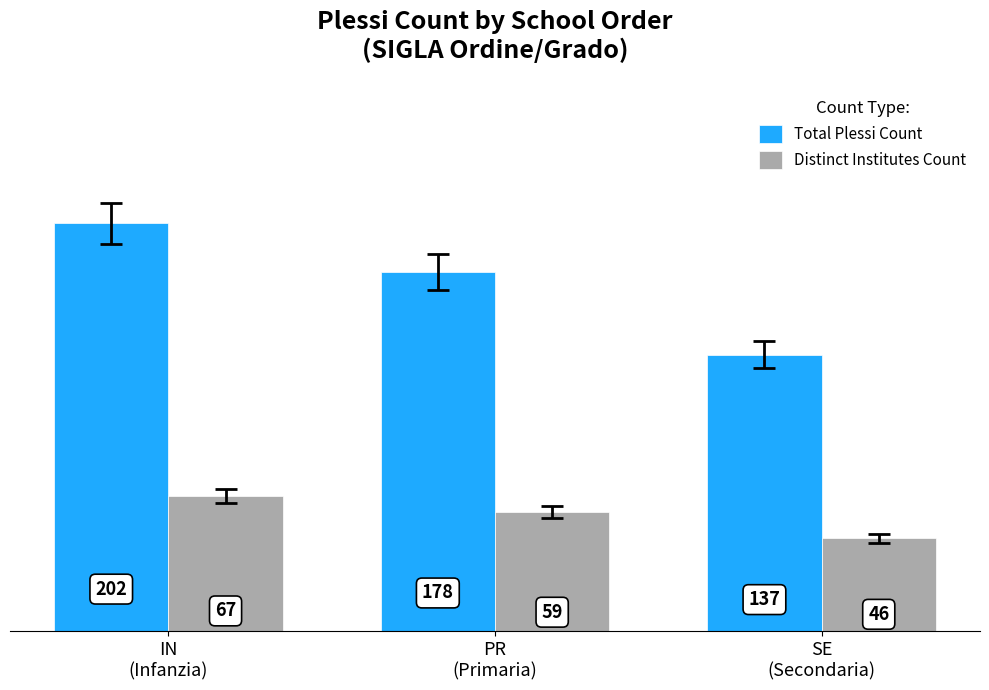

Rank the series by their maximum value, from highest to lowest.

Total Plessi Count, Distinct Institutes Count